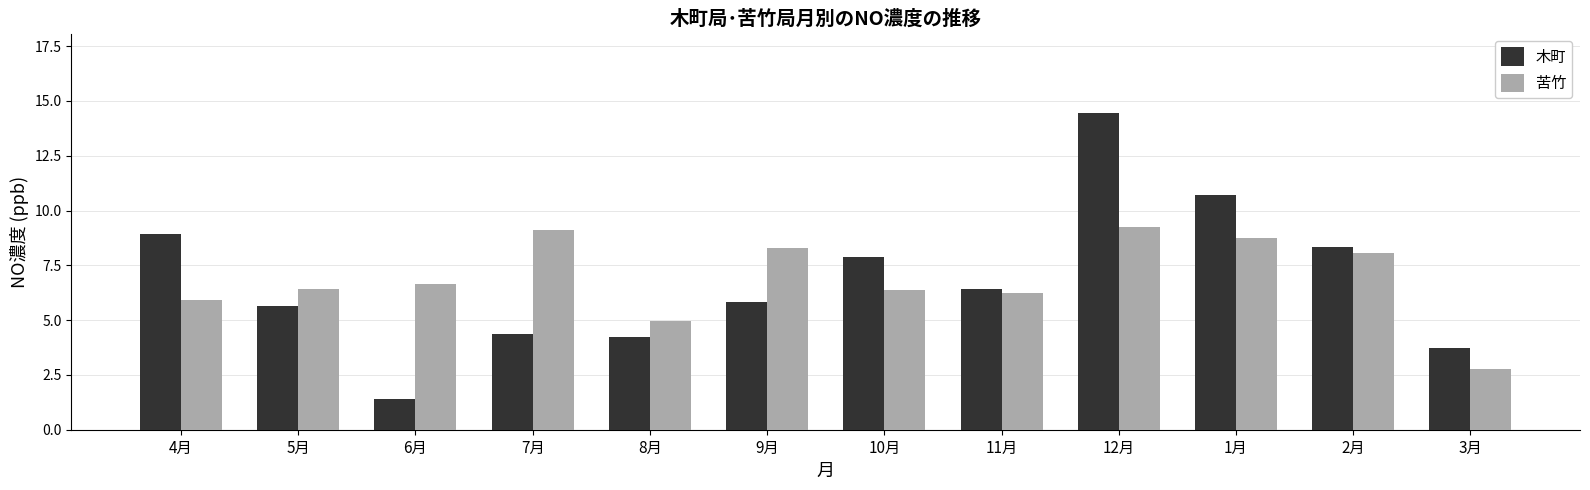

Is the value of 苦竹 at 10月 greater than the value of 木町 at 12月?

No